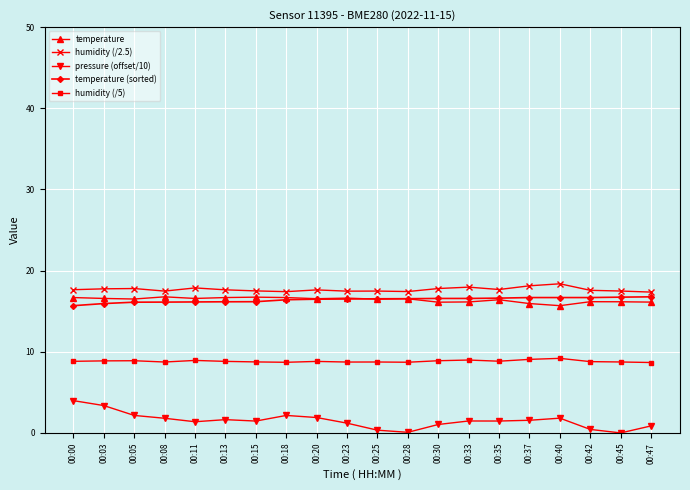

Read the humidity (/5) value at 00:05.

8.9